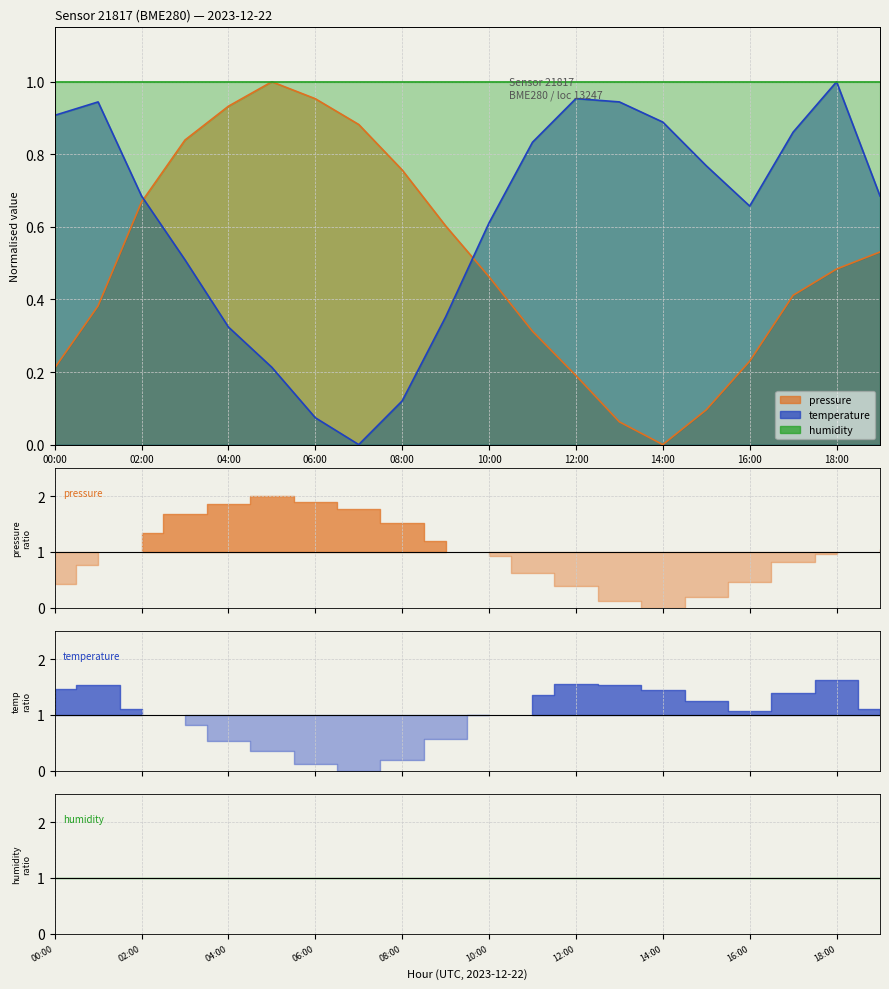

How many data points does each series have?

20